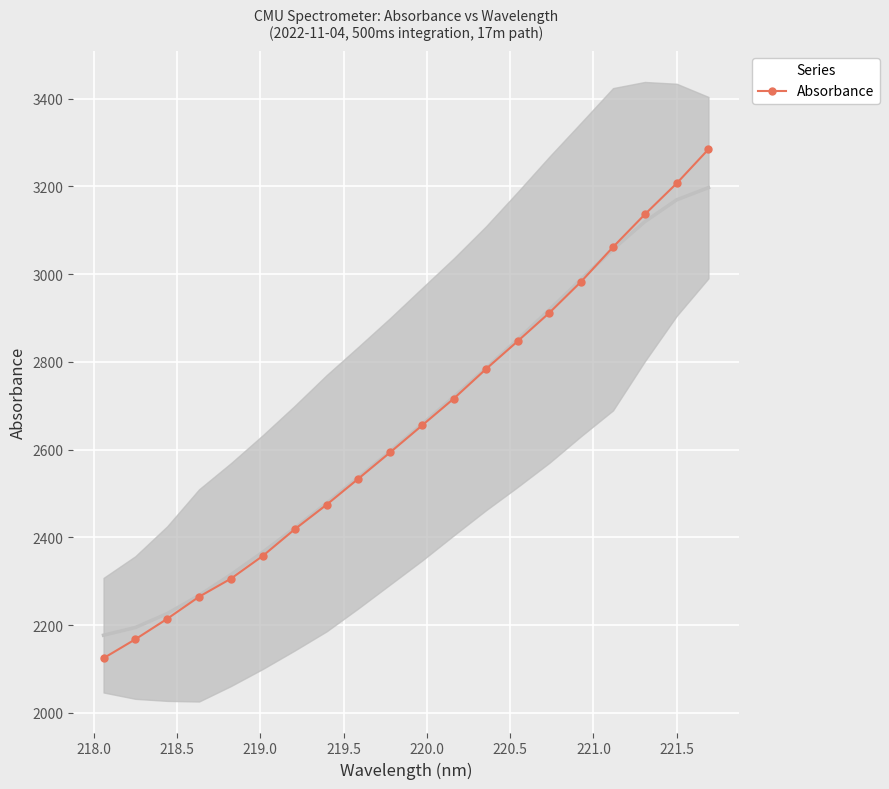

True or false: Absorbance has more than 0 interior local peaks.

False